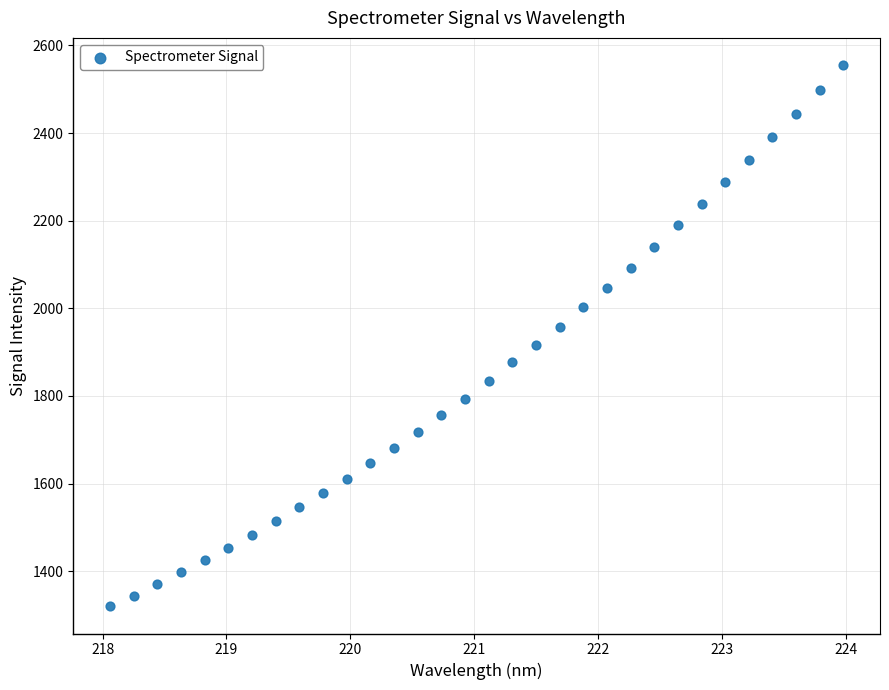

What is the range of Y values (max minus min)?

1235.6